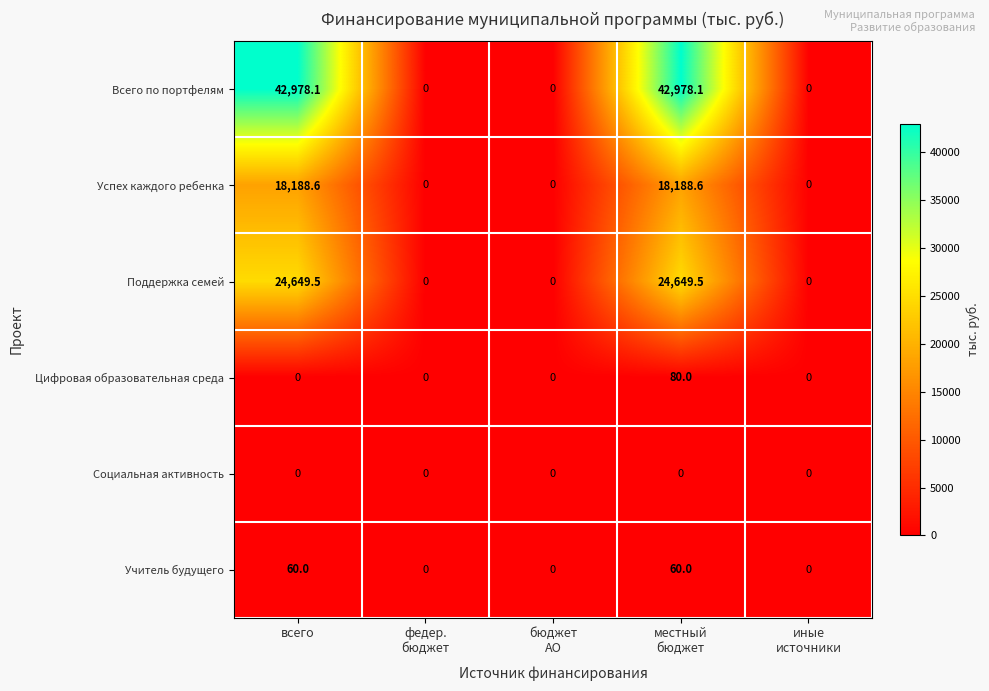

What is the difference between the second highest and minimum values in the Успех каждого ребенка series?

18188.6